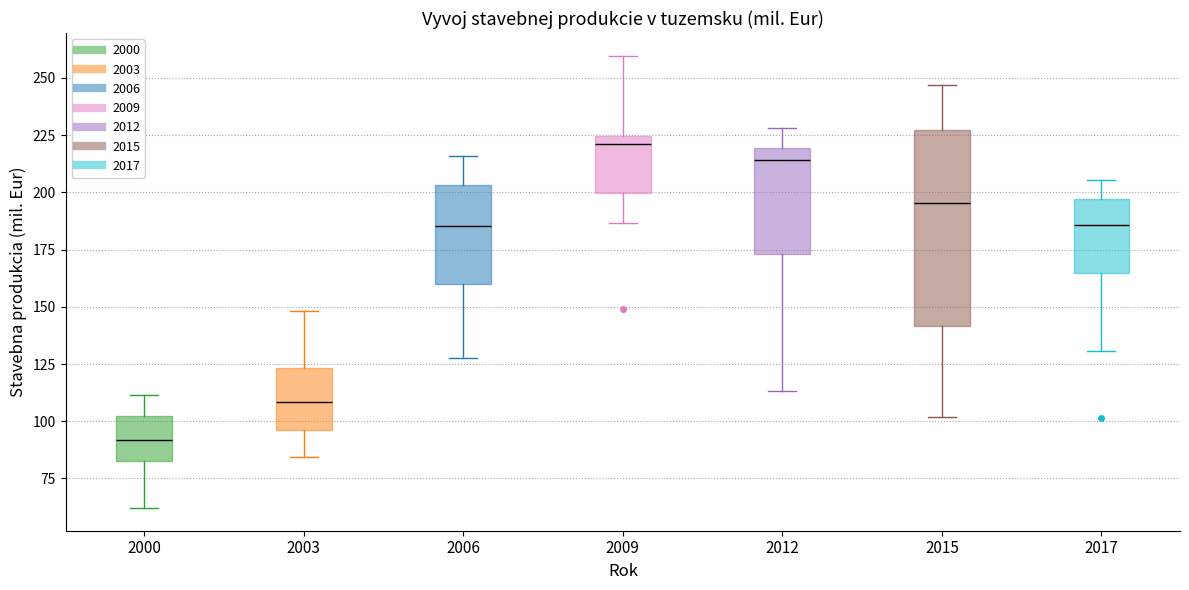

Which box is the tallest, from its lower edge to its upper edge?

2015